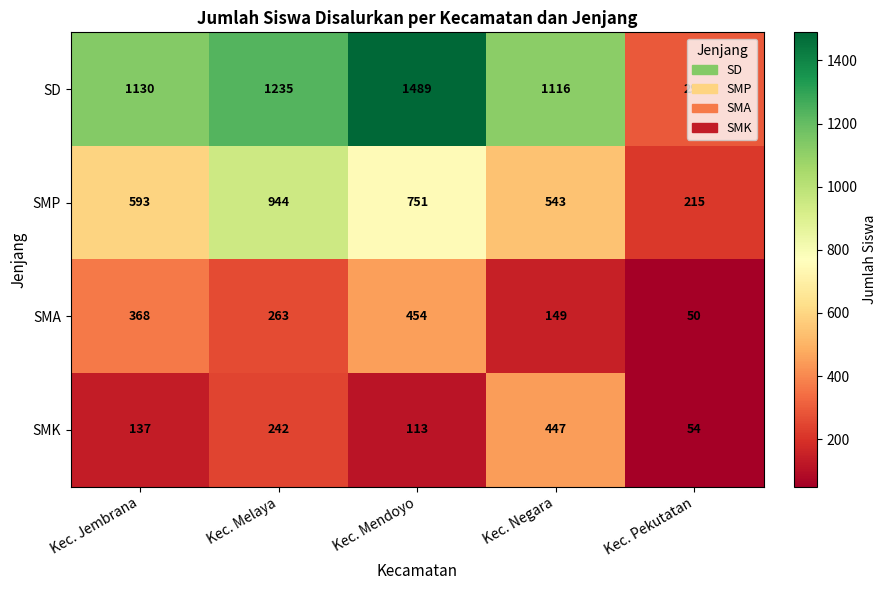

List the series in order of their peak value, highest first.

SD, SMP, SMA, SMK